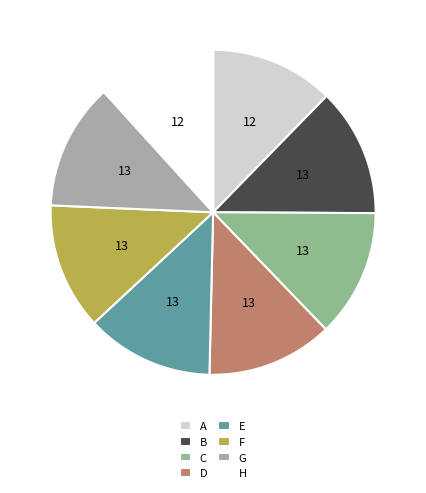

Does C represent more than half of the total?

No